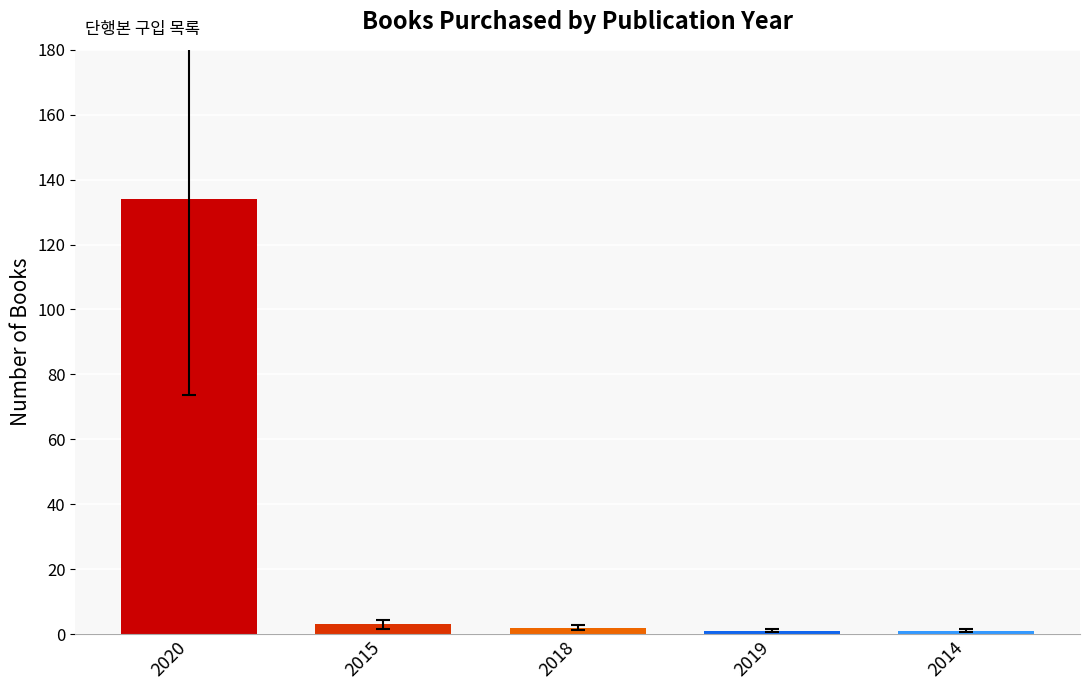

The chart shows a value of 178 at 2020. True or false?

False